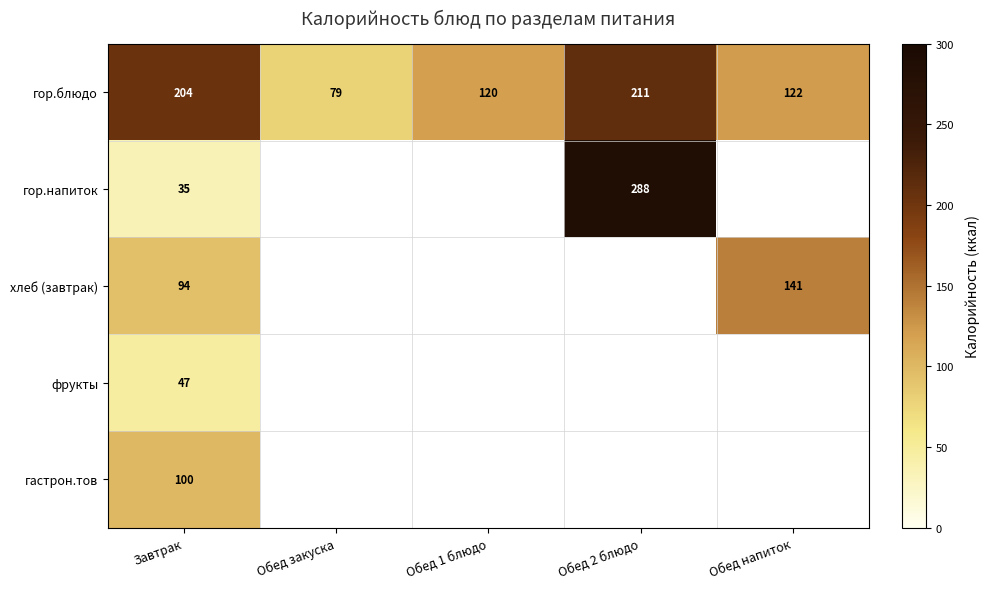

Rank the series at Завтрак from highest to lowest value.

гор.блюдо, гастрон.тов, хлеб (завтрак), фрукты, гор.напиток